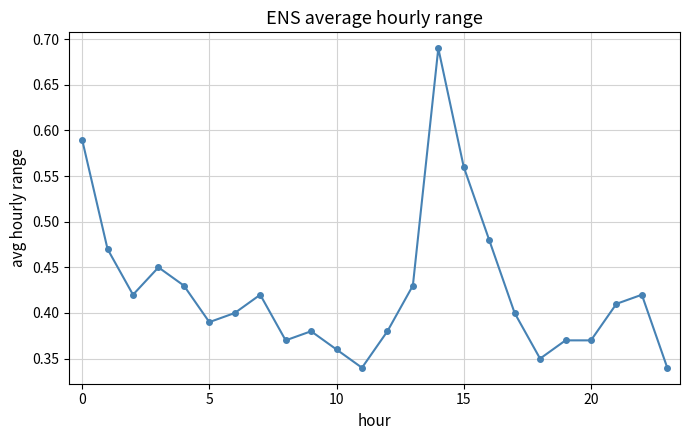

What is the sum of all values?

10.2